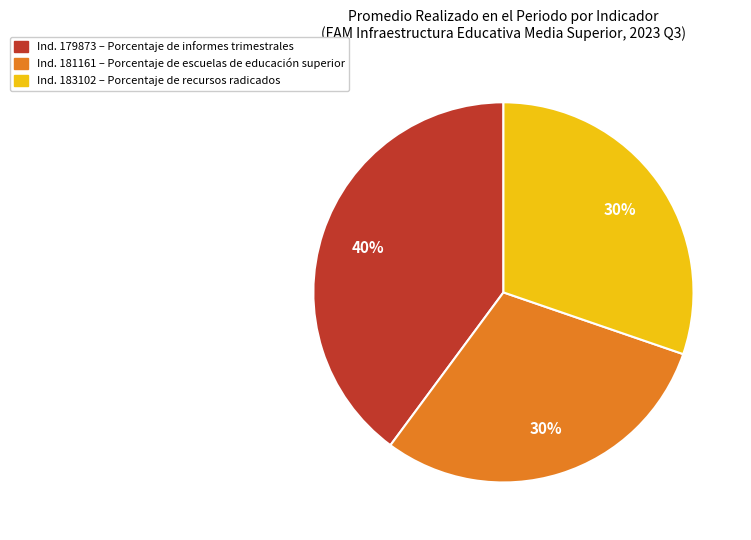

Is there a majority slice in this chart?

No